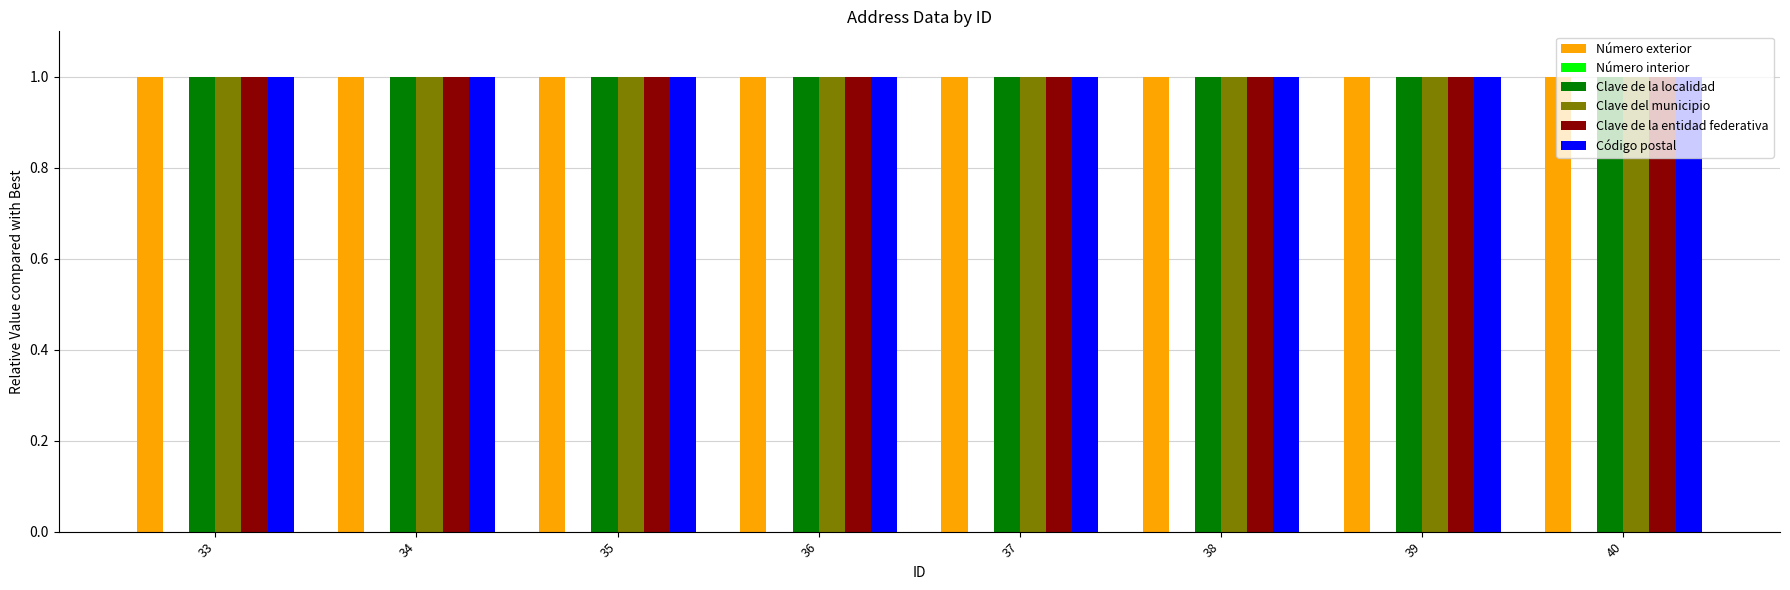

Between 35 and 37, which is larger?

35